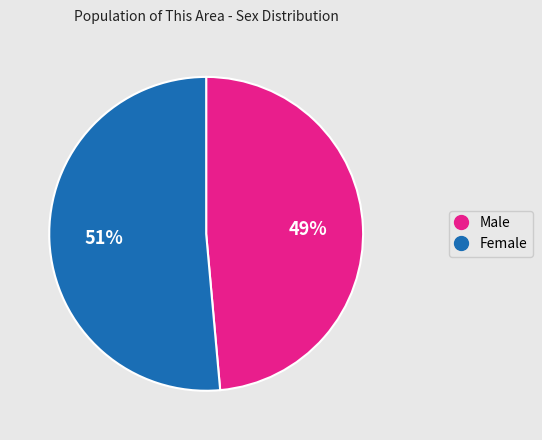

To the nearest percent, what is the combined percentage of Male and Female?

100%